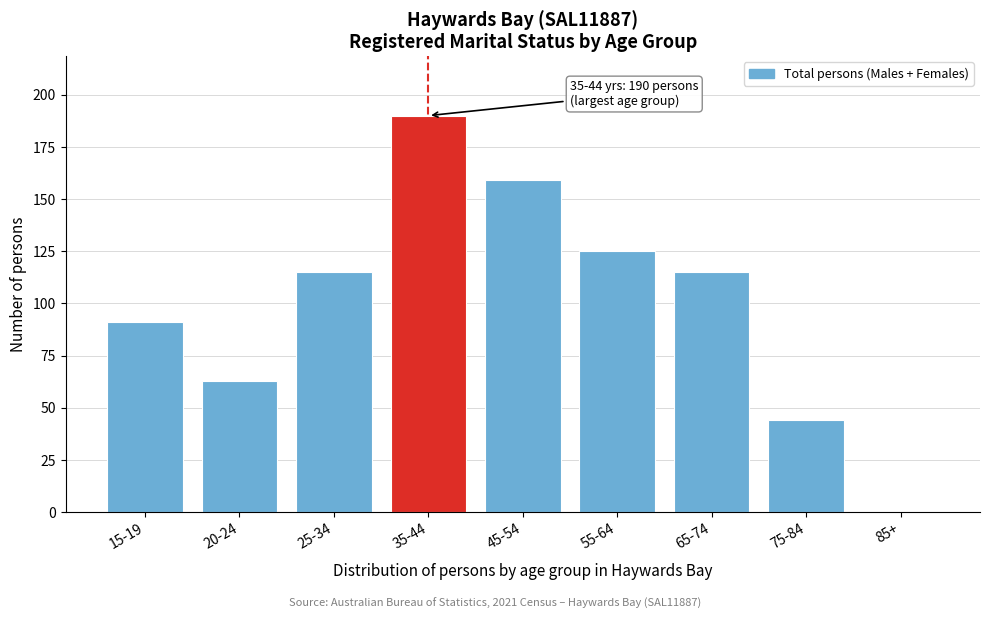

Reading left to right, transcribe all the data shown in this chart.

15-19=91	20-24=63	25-34=115	35-44=190	45-54=159	55-64=125	65-74=115	75-84=44	85+=0